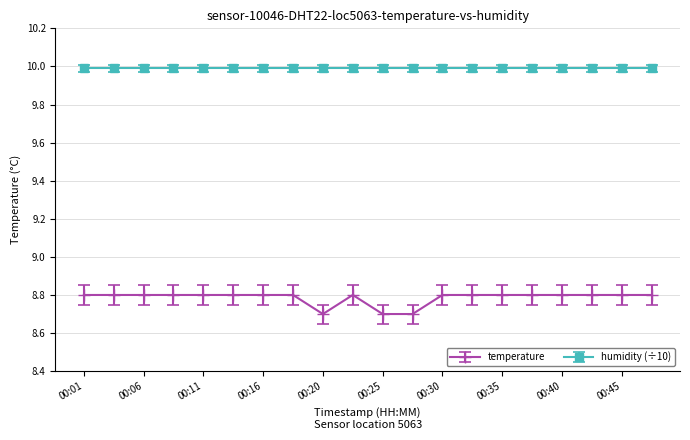

True or false: temperature and humidity (÷10) intersect in this chart.

False